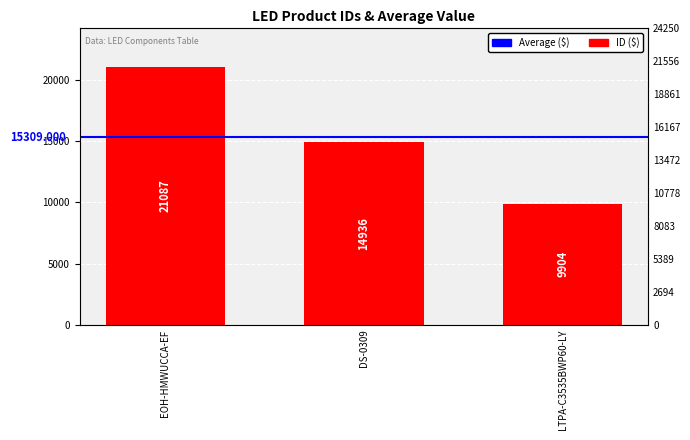

What is the value of the 3rd bar from the left?

9904